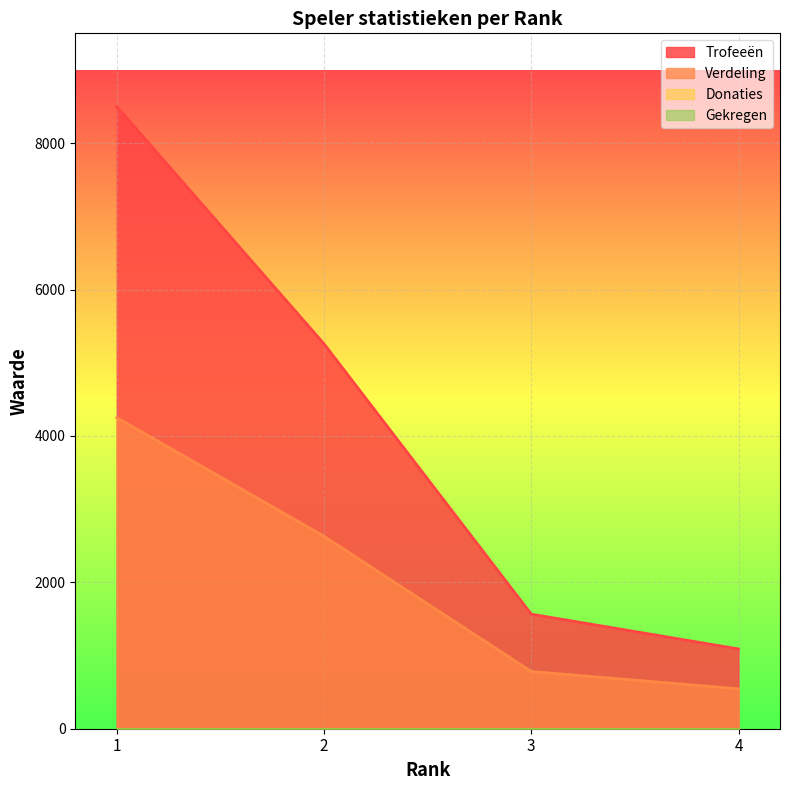

What is the highest value of the Trofeeën series?

8500